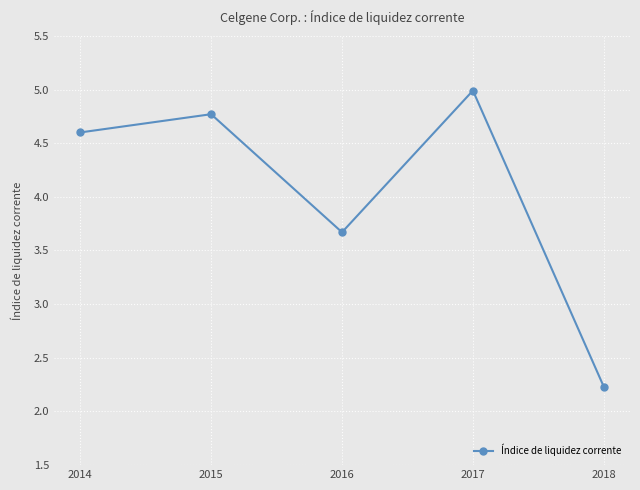

List the labels in order of value, largest first.

2017, 2015, 2014, 2016, 2018